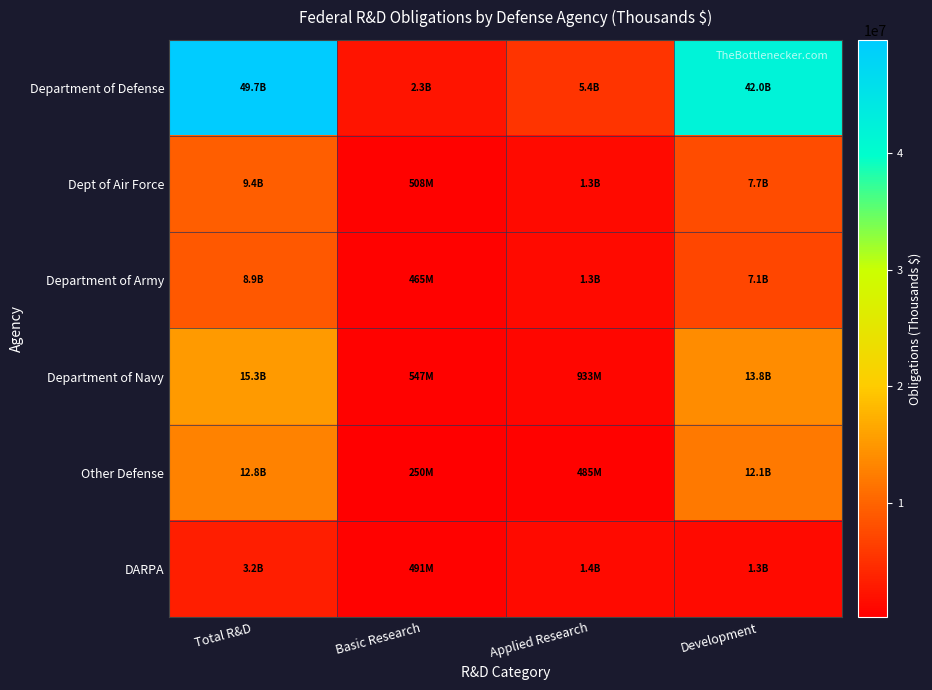

Reading left to right, list all the values displayed in this chart.

Department of Defense: Total R&D=49671041.6	Basic Research=2261211.3	Applied Research=5429443.6	Development=41980386.8
Dept of Air Force: Total R&D=9447658.6	Basic Research=507581.3	Applied Research=1286569.4	Development=7653507.9
Department of Army: Total R&D=8911743.9	Basic Research=465090.8	Applied Research=1327813.5	Development=7118839.6
Department of Navy: Total R&D=15255052.8	Basic Research=547347.3	Applied Research=932629.1	Development=13775076.4
Other Defense: Total R&D=12817779.4	Basic Research=249771.9	Applied Research=484972.6	Development=12083034.9
DARPA: Total R&D=3238807.0	Basic Research=491420.0	Applied Research=1397459.0	Development=1349928.0